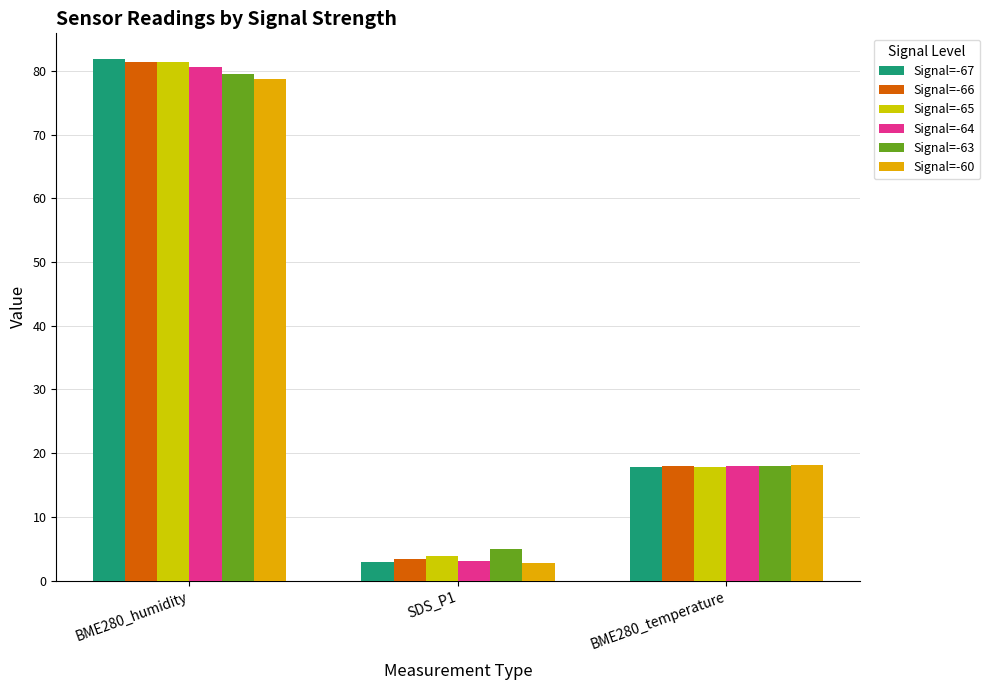

How many bars are there in total?

18